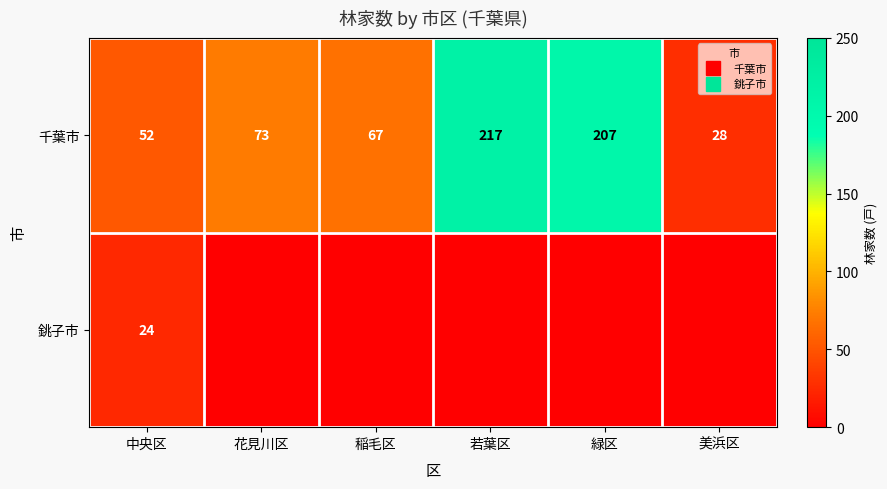

Is the value of 銚子市 at 稲毛区 greater than the value of 千葉市 at 稲毛区?

No